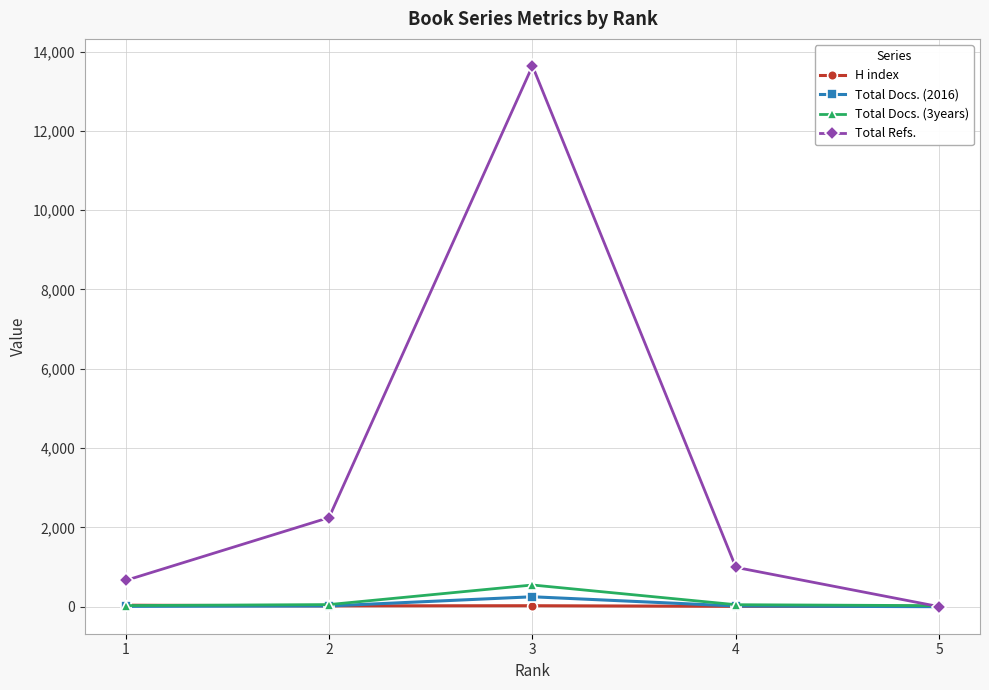

At which category is the sum across all series the highest?

3